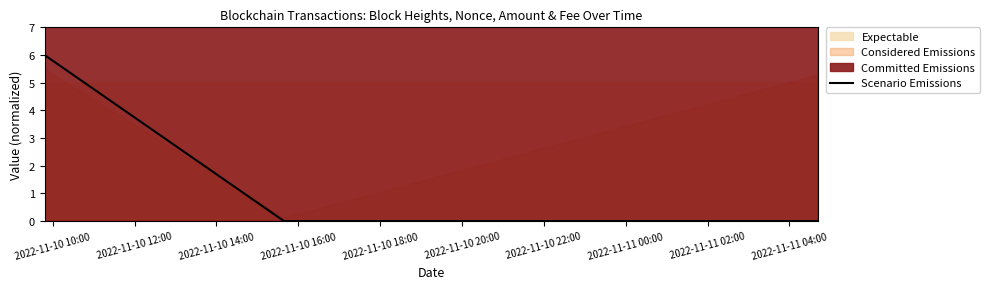

Reading left to right, extract all data points from this chart.

6.0	0.0	0.0